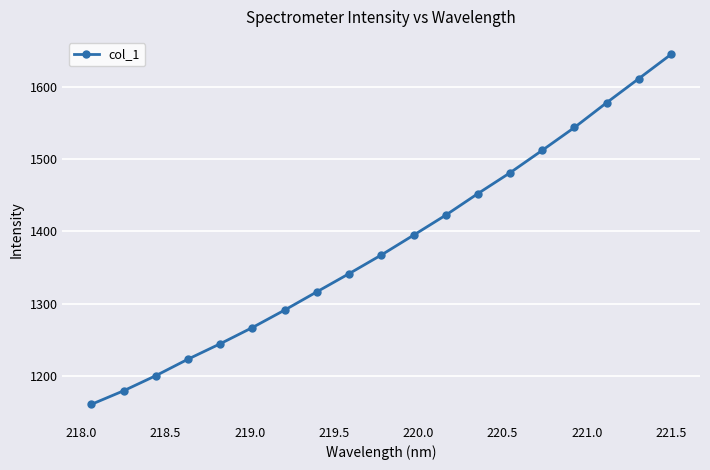

What is the average value?

1380.6